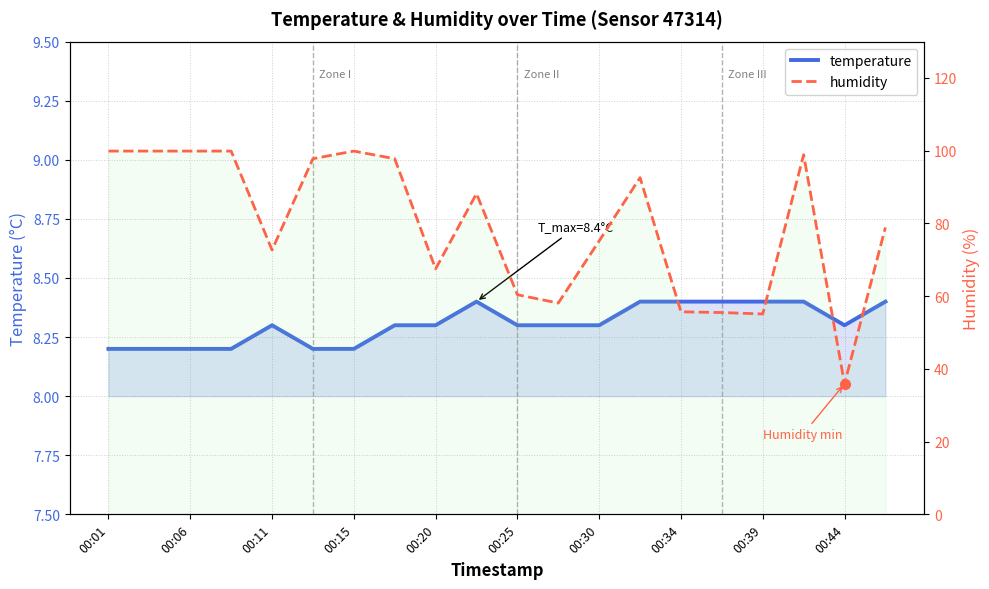

What is the spread (max minus min) of values at 00:39?

46.7